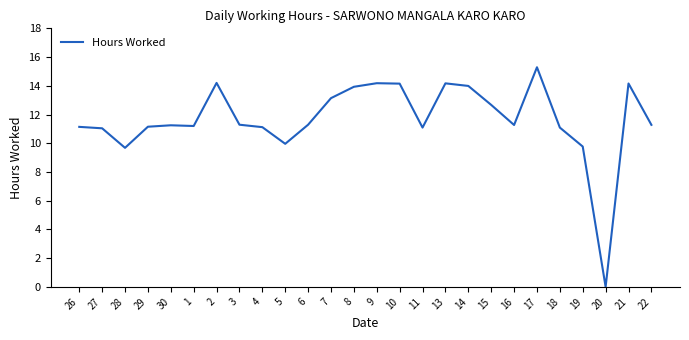

What is the ratio of the value at 17 to the value at 18?

1.4